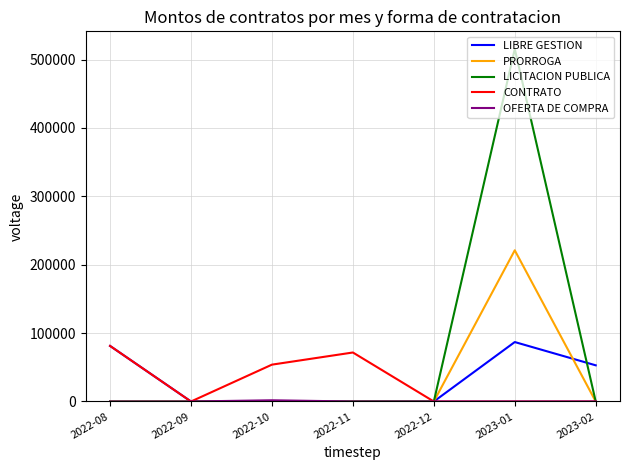

Where is LIBRE GESTION nearest to the value 43467?

2023-02